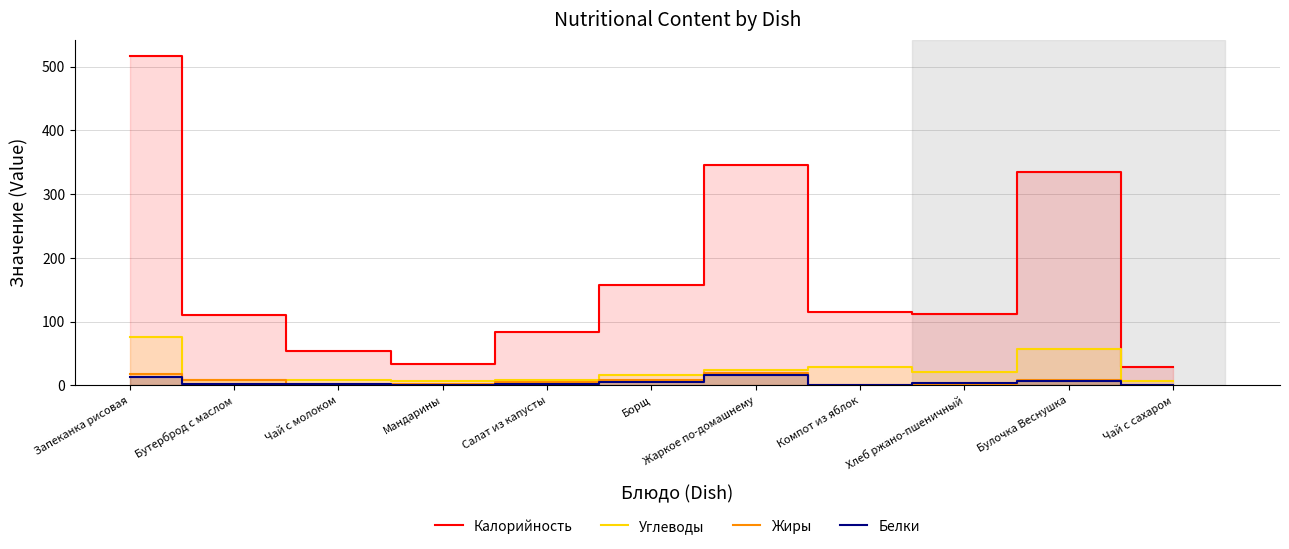

How many categories are shown in the chart?

11